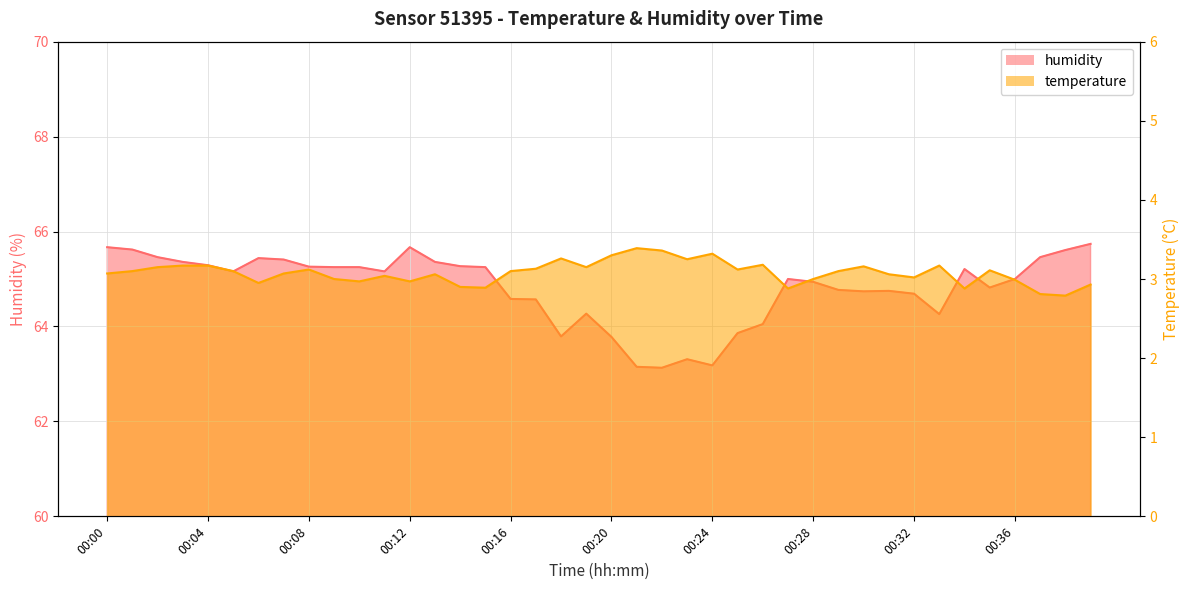

What is the difference between the humidity values at 00:30 and 00:37?

0.7